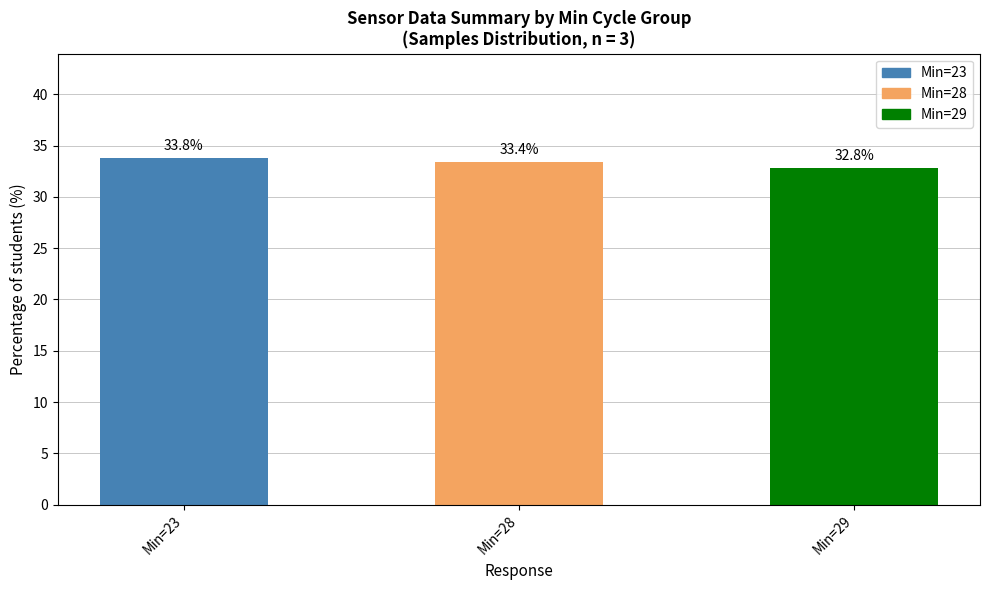

How many data points are above 33?

2